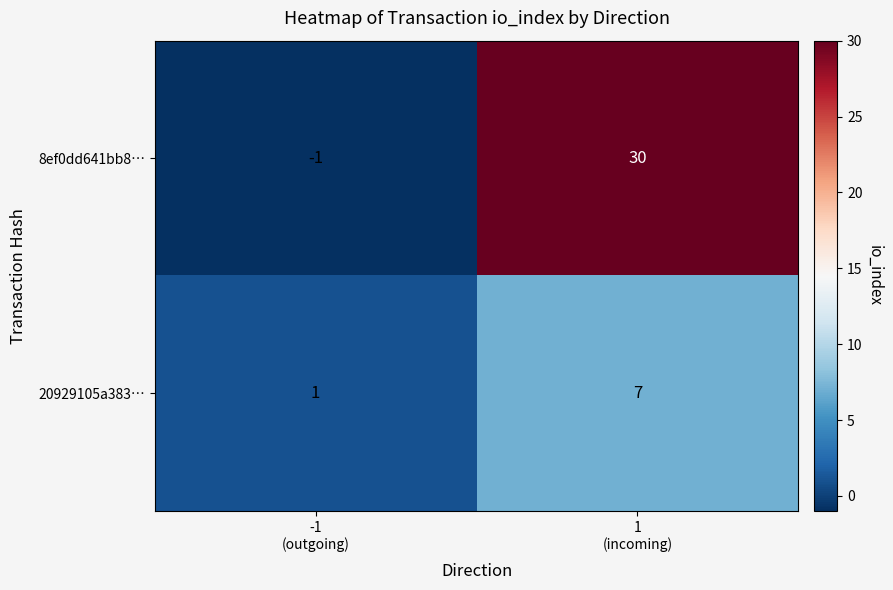

How many distinct data groups are displayed?

2